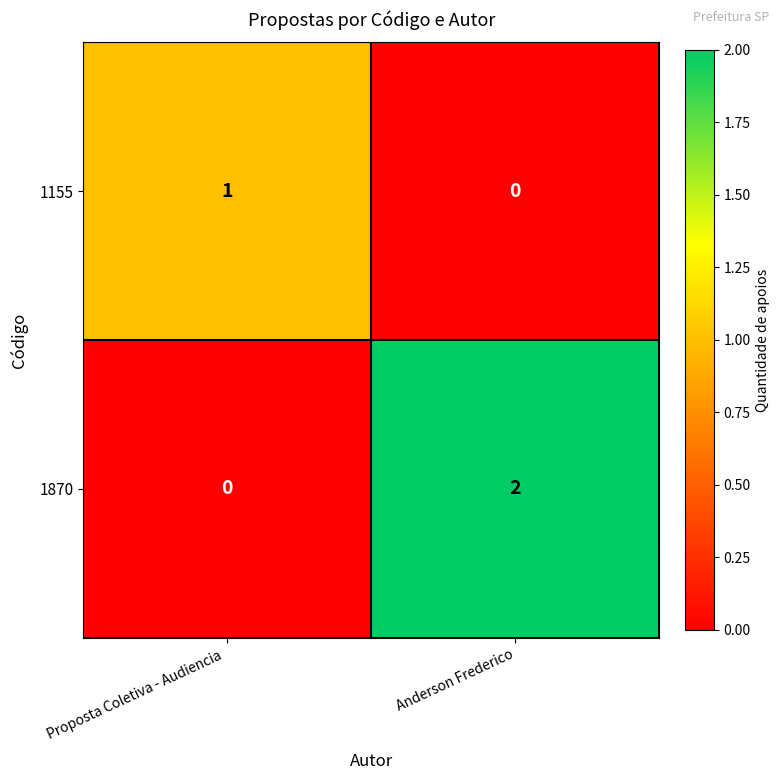

The 1870 series shows 0 at Anderson Frederico. True or false?

False